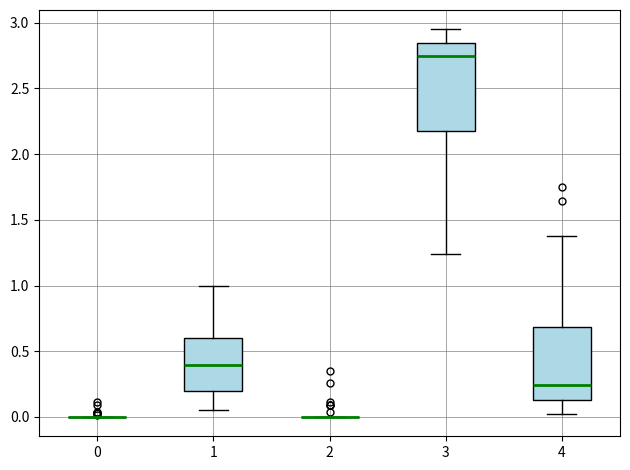

Reading left to right, transcribe this box plot: for each box, give where its median line is, the range the box spans, and where its two whiskers end, as read against the y-axis. The values are not printed on the chart, so give them approximately, as read against the axis.

0: box collapsed to a line at 0.00, whiskers 0.00 to 0.00
1: median 0.40, box 0.20 to 0.60, whiskers 0.05 to 1.00
2: box collapsed to a line at 0.00, whiskers 0.00 to 0.00
3: median 2.75, box 2.20 to 2.85, whiskers 1.25 to 2.95
4: median 0.25, box 0.15 to 0.70, whiskers 0.00 to 1.40